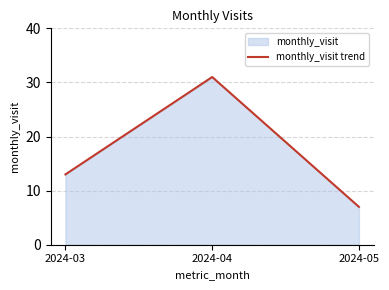

What is the difference between the maximum and minimum values?

24